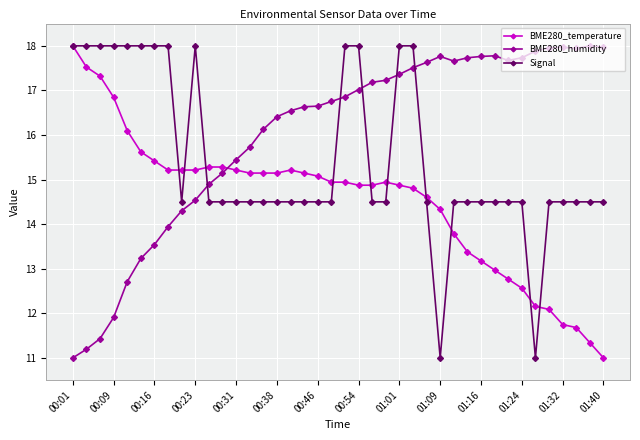

What is the maximum value shown in the chart?

18.0